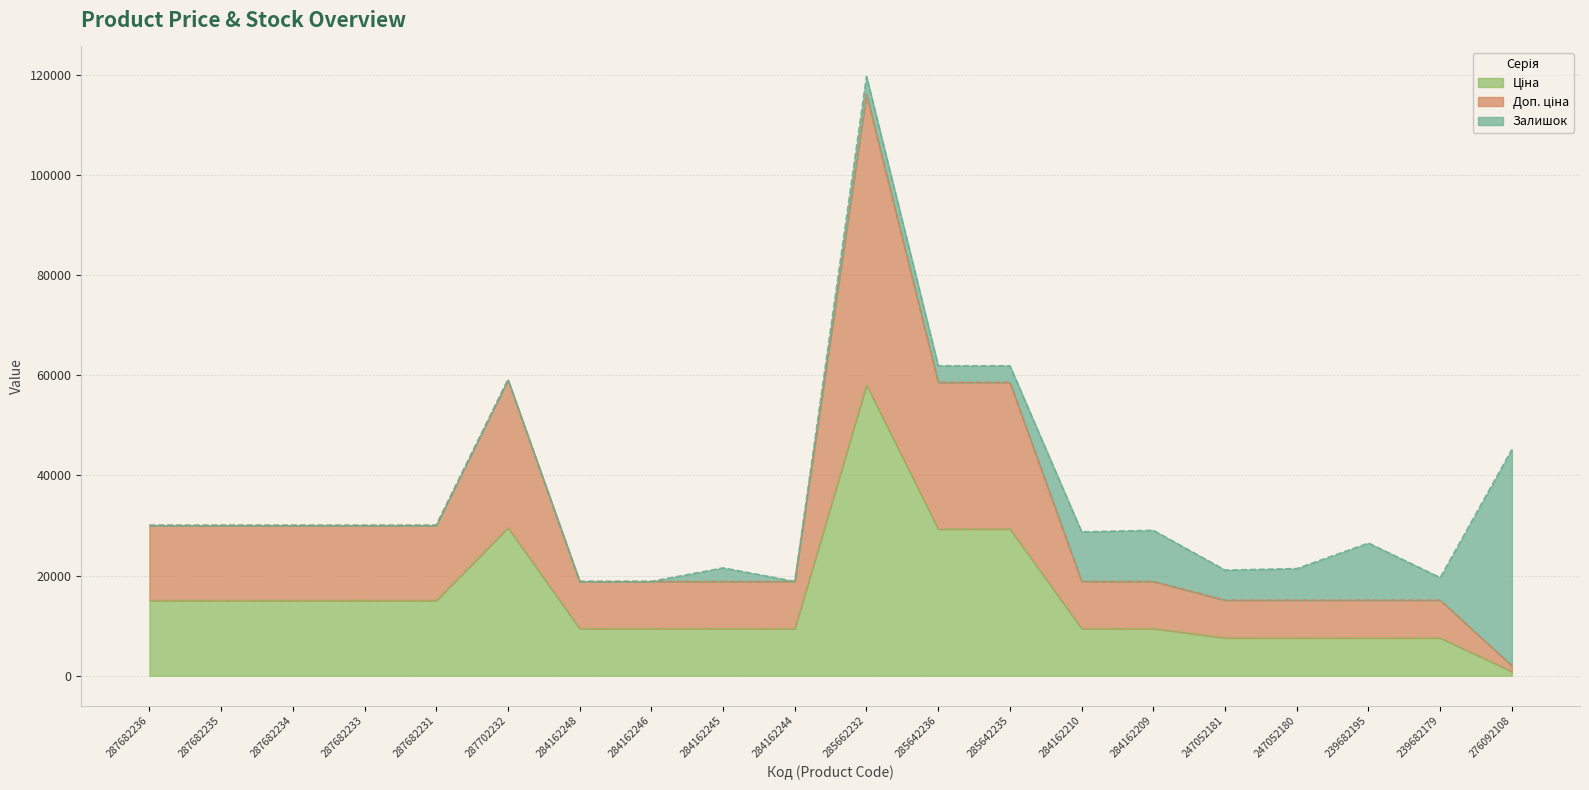

True or false: Ціна and Доп. ціна intersect in this chart.

False